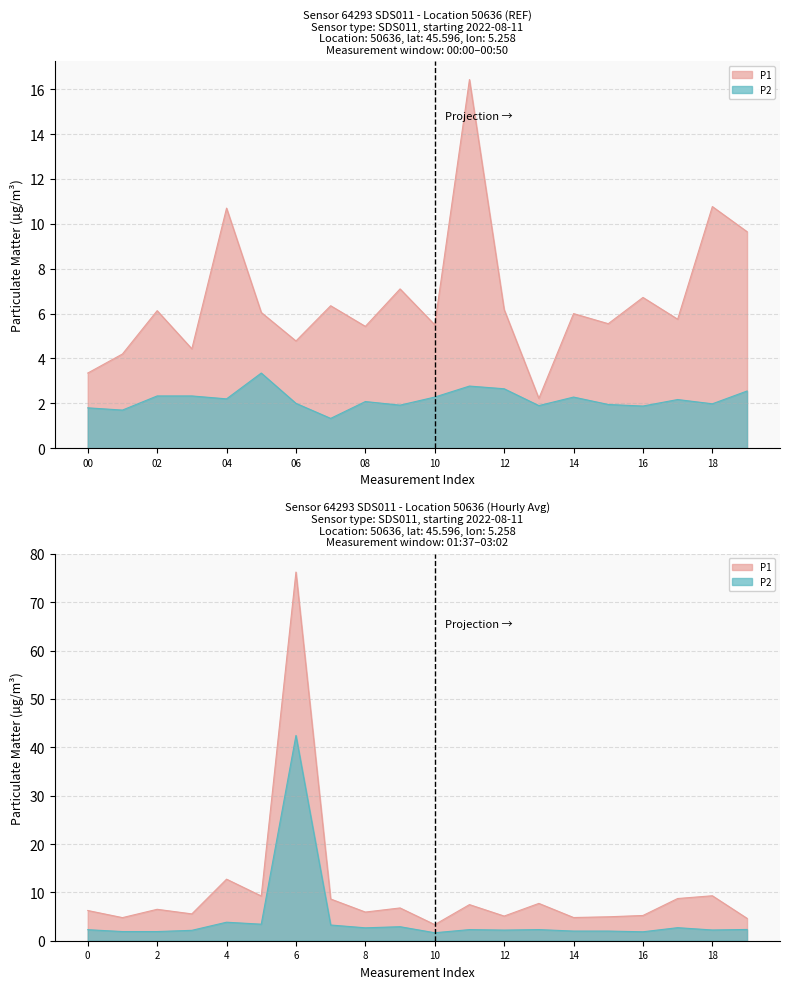

The P1 series shows 6.3 at 07. True or false?

True